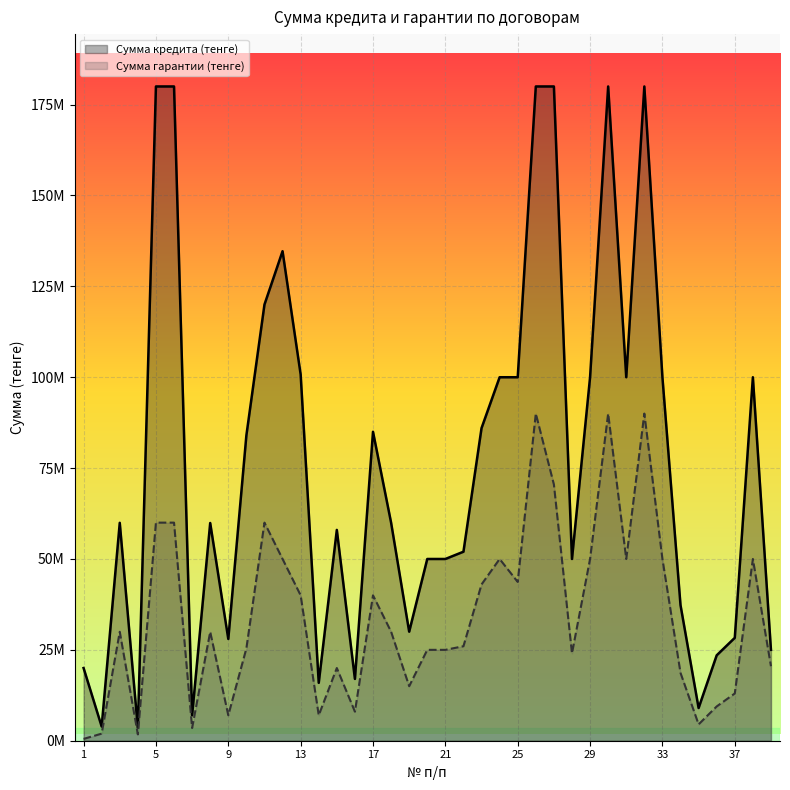

What is the difference between the Сумма гарантии (тенге) values at 22 and 33?

24000000